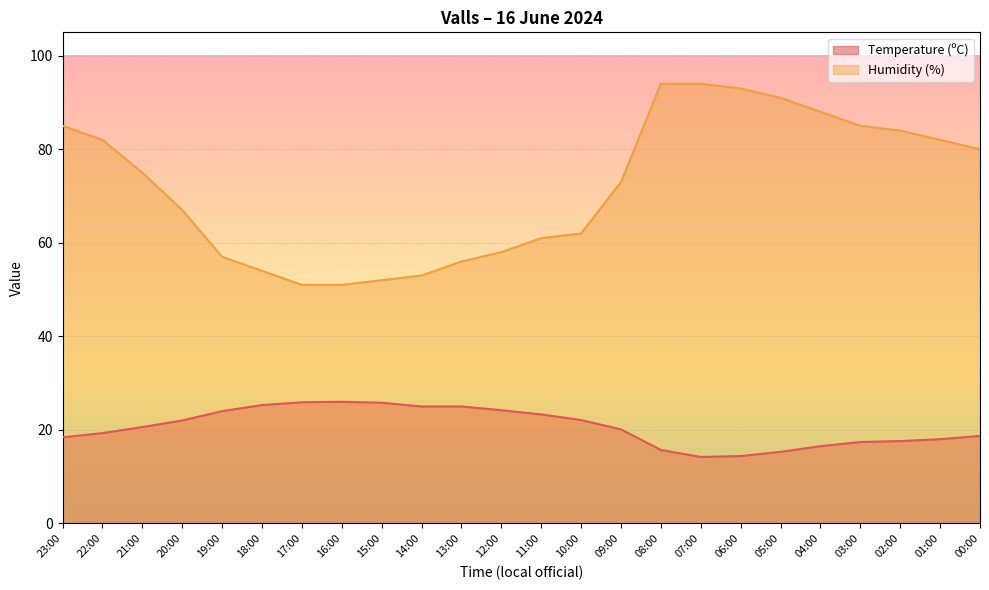

Where is Temperature (ºC) nearest to the value 20?

09:00